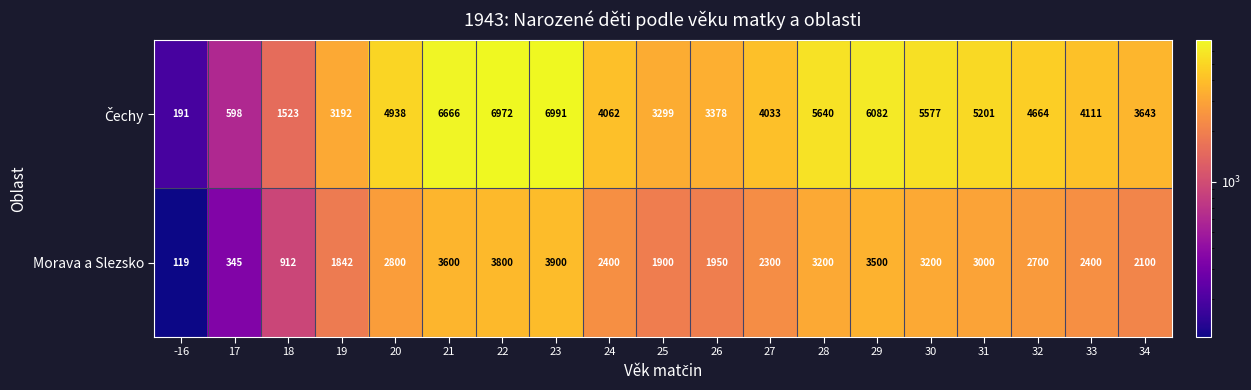

At which label is Morava a Slezsko closest to 2009?

26